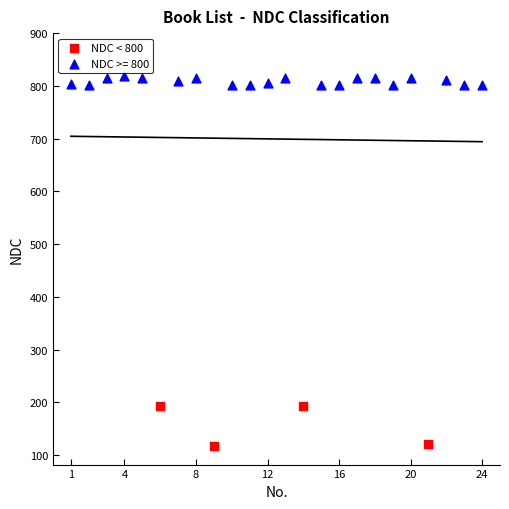

Which series contains the lowest Y value?

NDC < 800